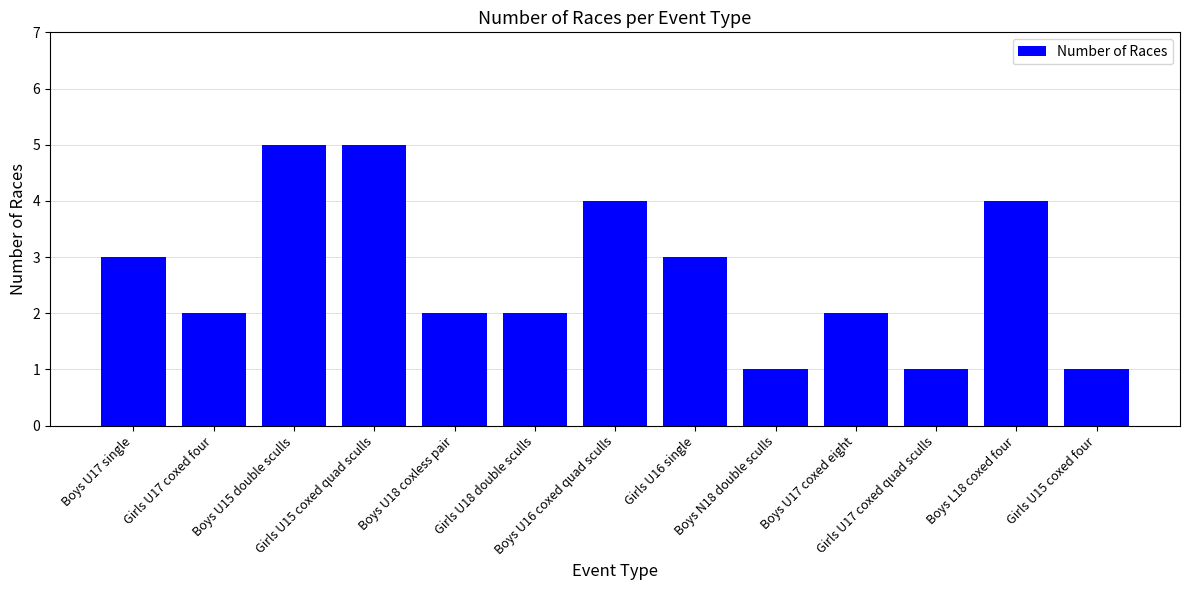

What is the difference between the maximum and minimum values?

4